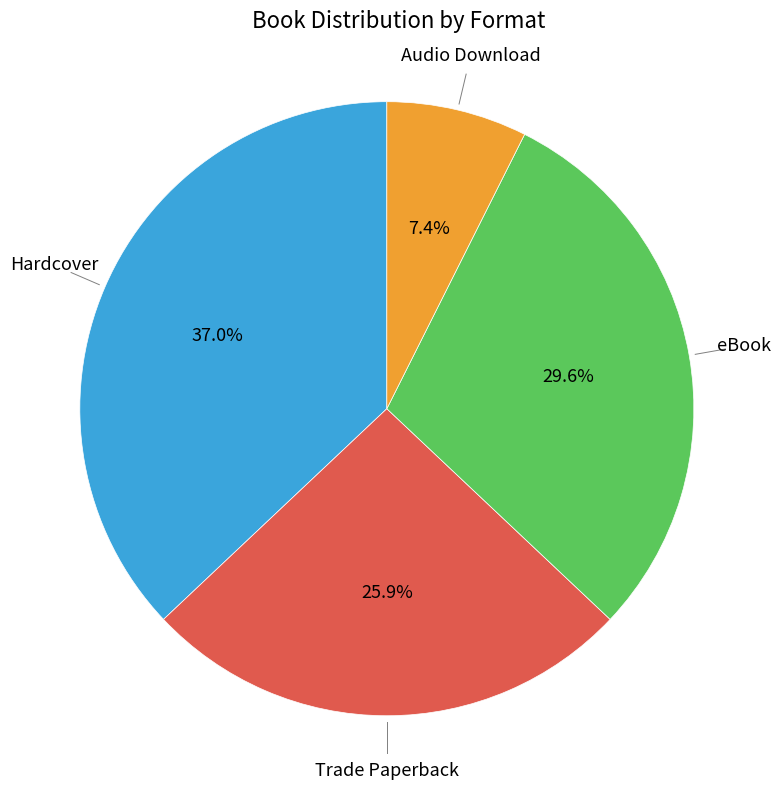

Count the number of slices in the pie.

4